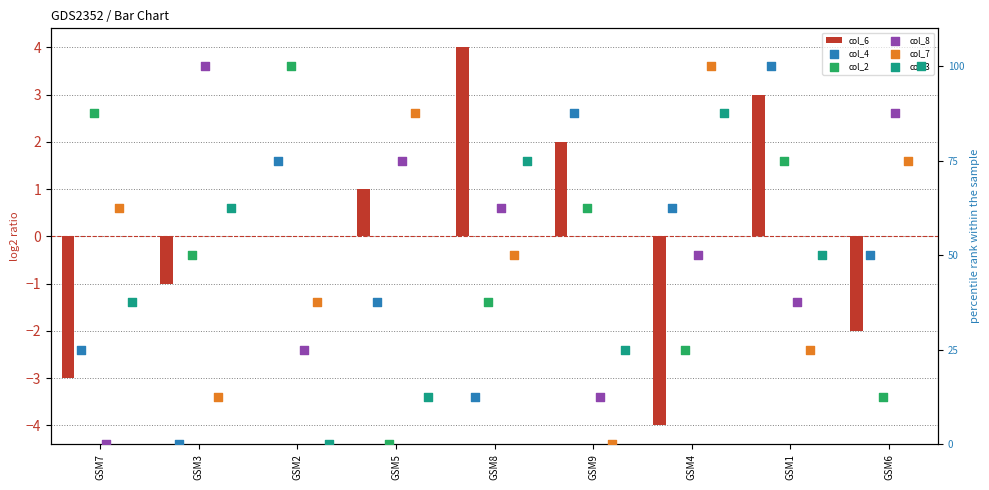

What are all the series names shown in the legend?

col_6, col_4, col_2, col_8, col_7, col_3